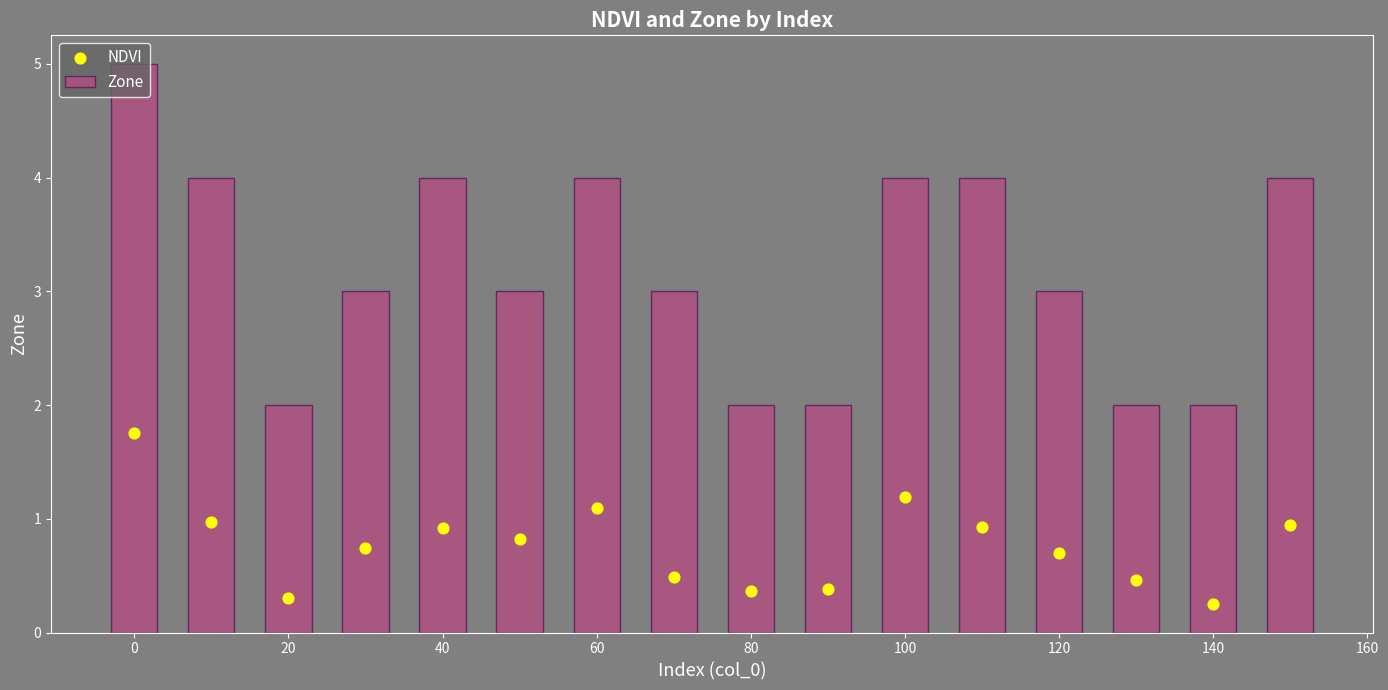

Which series has the largest total across all categories?

Zone